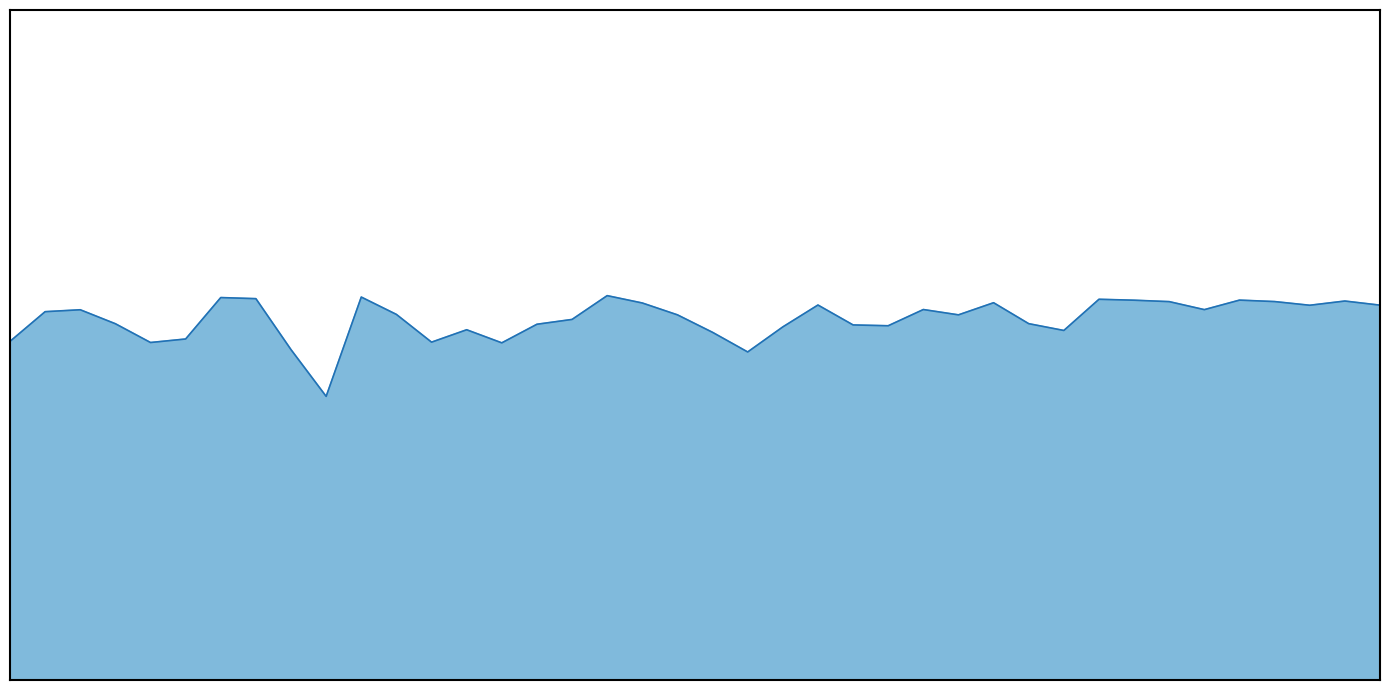

Does the chart display data point markers on the line(s)?

No